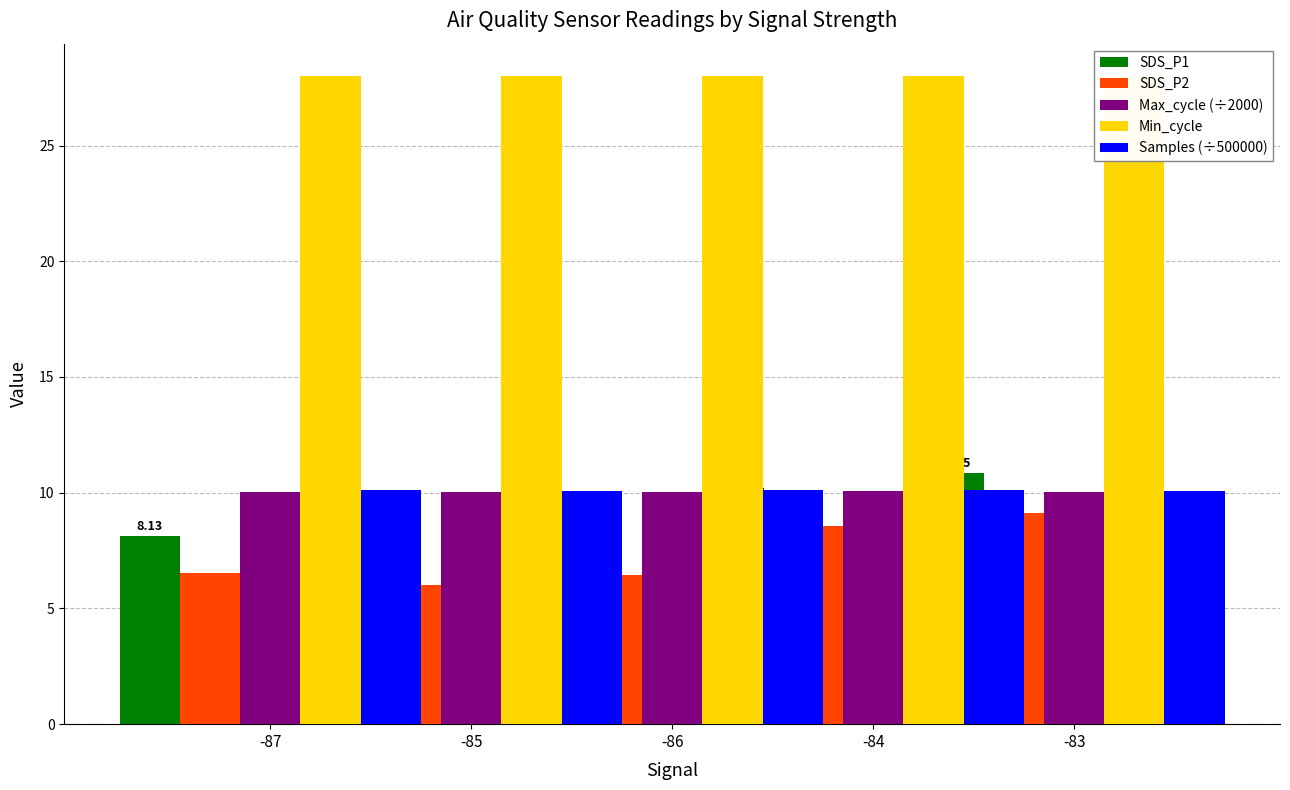

Which category has the lowest value across all series?

-85